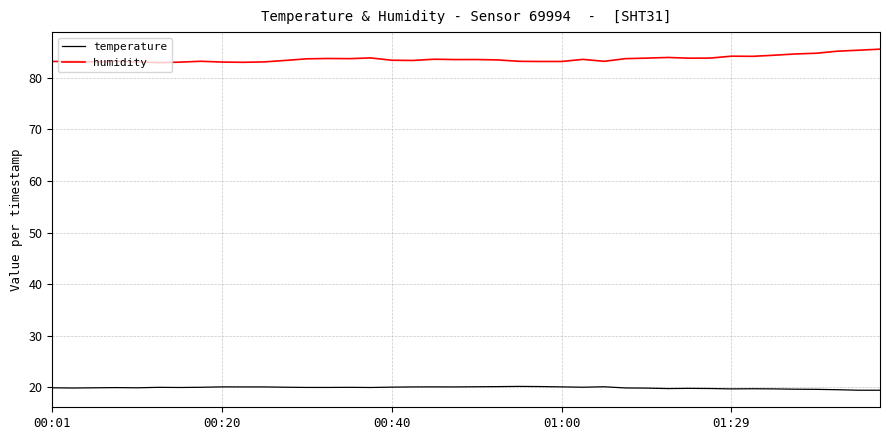

What is the greatest value displayed?

85.6